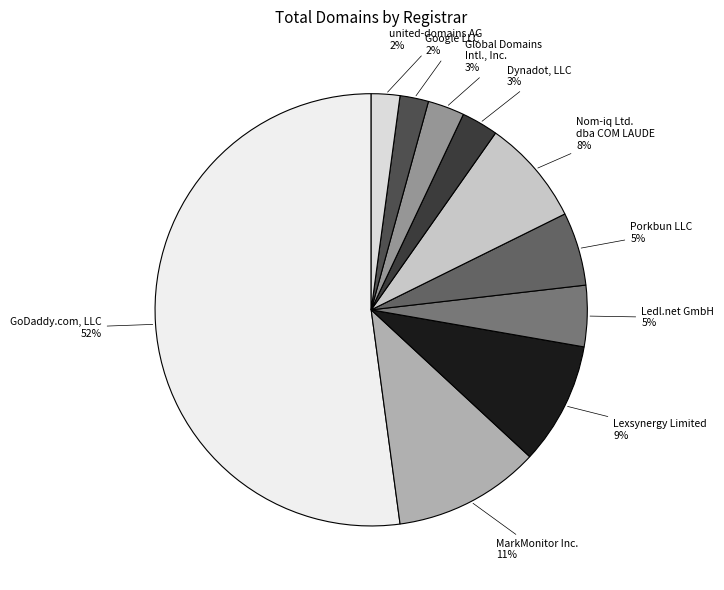

To the nearest percent, what percentage of the pie is Ledl.net GmbH 5%?

5%